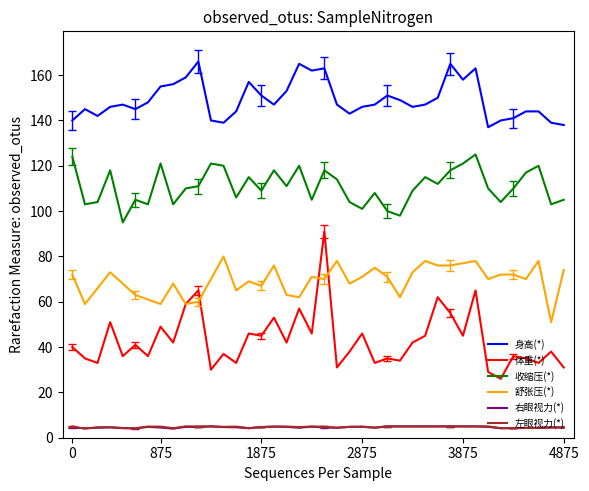

Which series has the largest total across all categories?

身高(*)